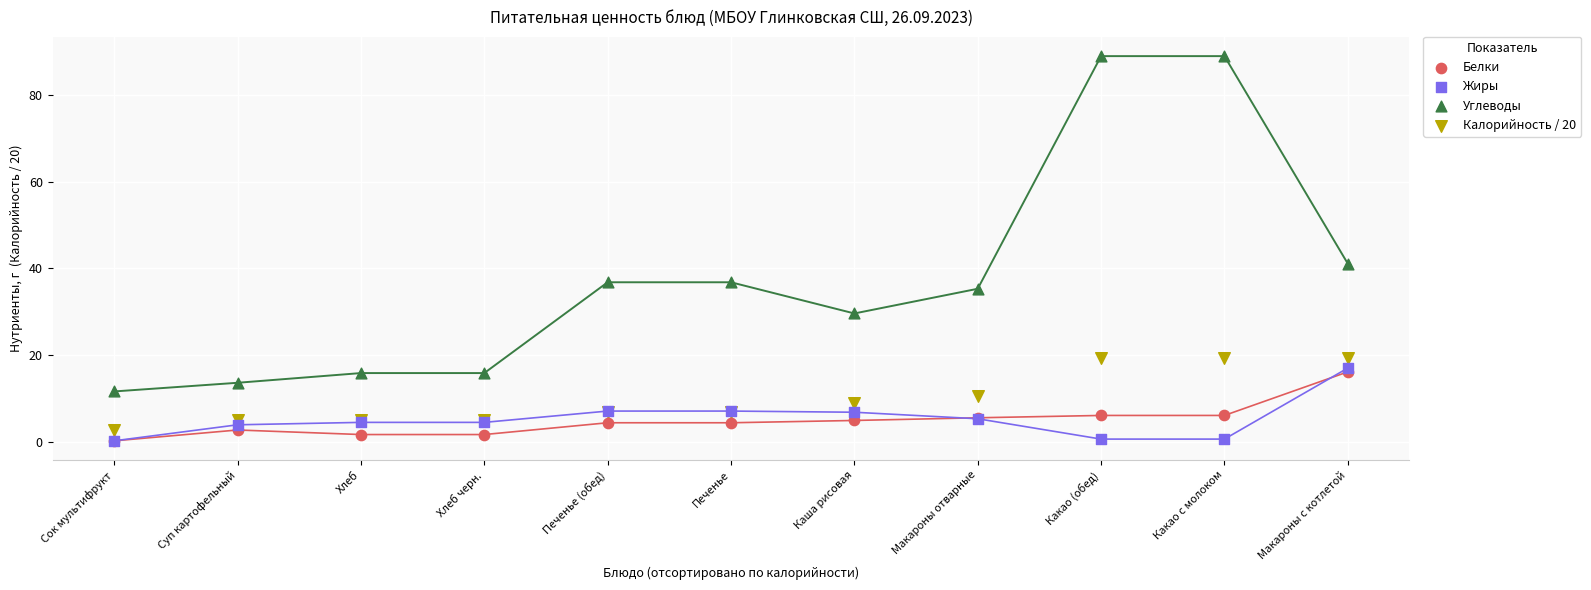

What are all the series names shown in the legend?

Белки, Жиры, Углеводы, Калорийность / 20